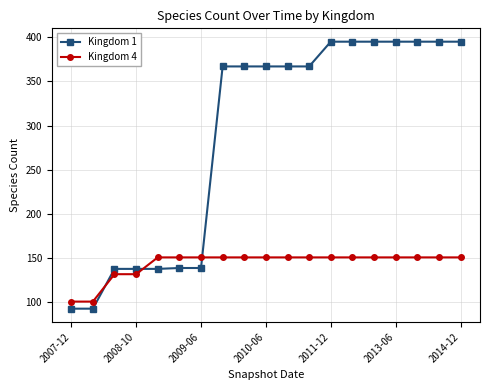

At how many categories does at least one series exceed 260?

12